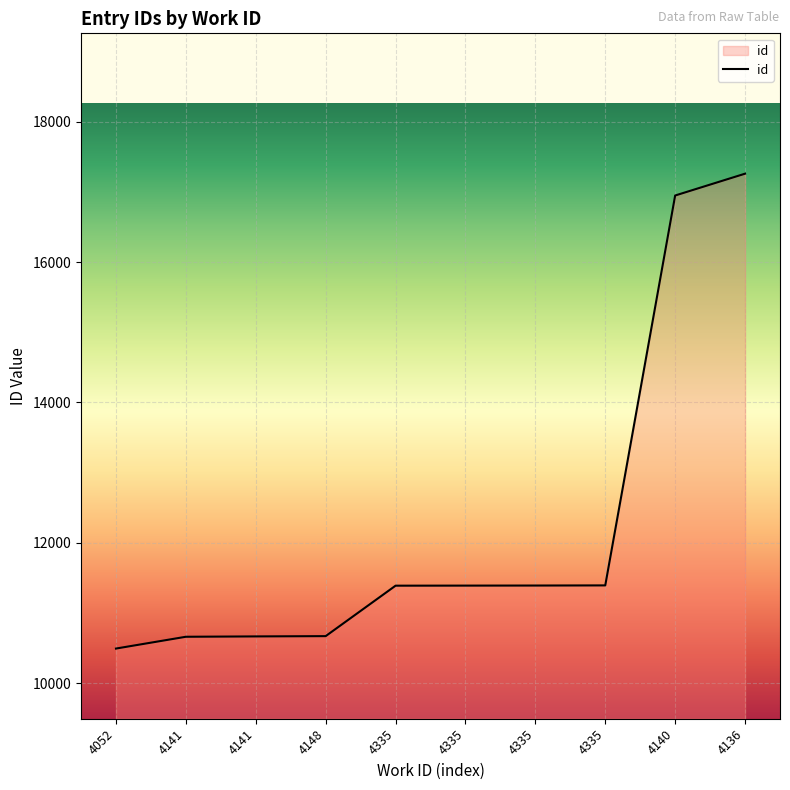

The value at 4052 is 3187. True or false?

False